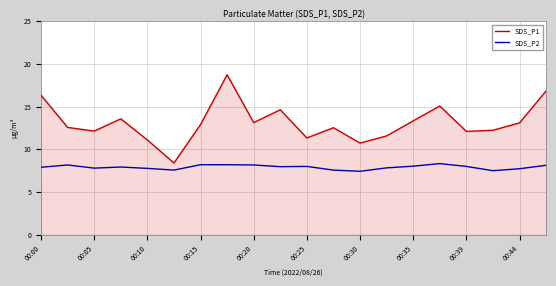

True or false: SDS_P1 and SDS_P2 cross at least once.

False